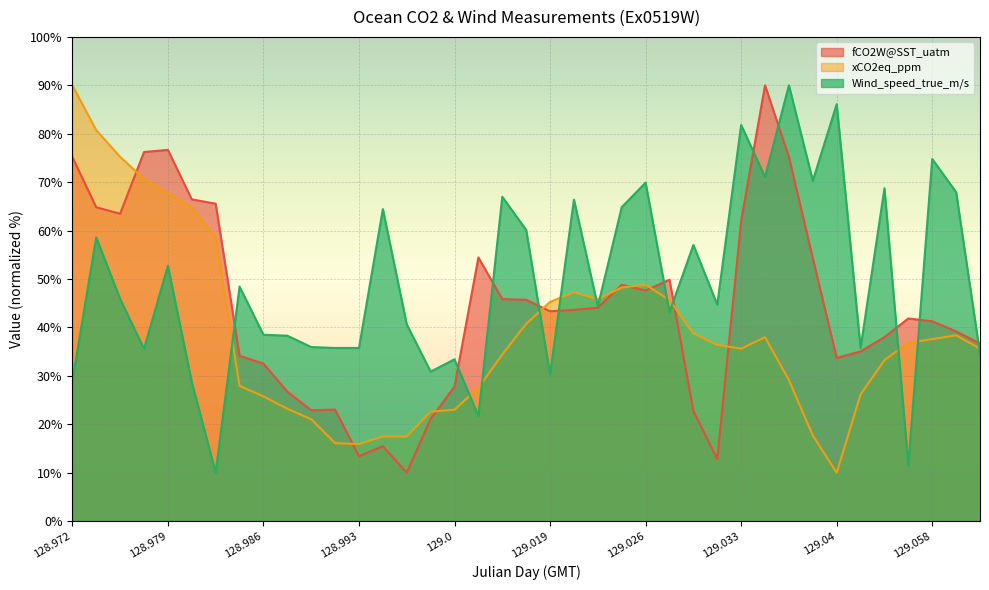

What are all the series names shown in the legend?

fCO2W@SST_uatm, xCO2eq_ppm, Wind_speed_true_m/s